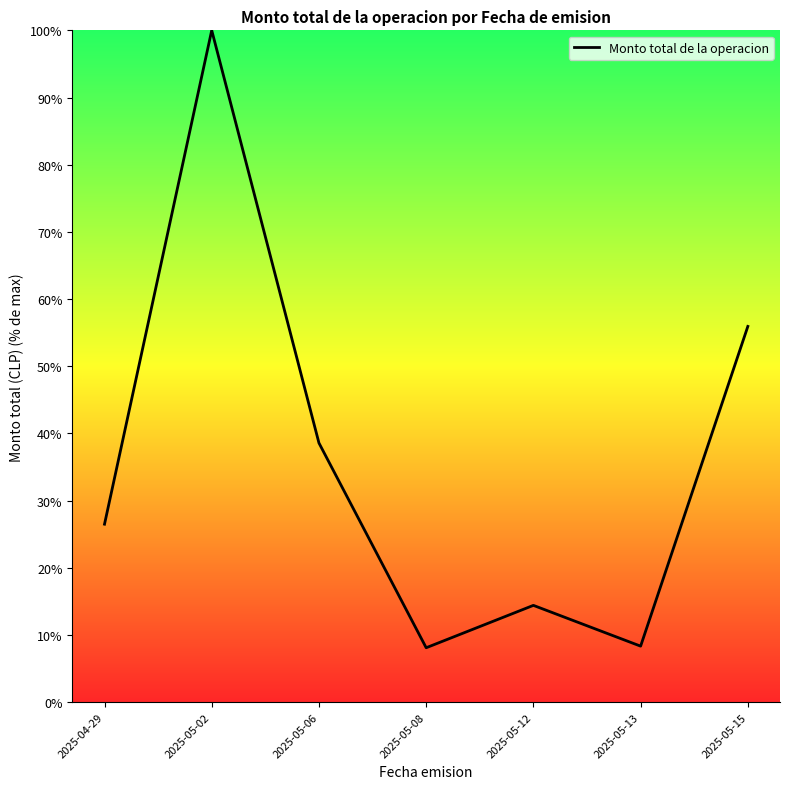

What is the difference between the maximum and minimum values?

91.9